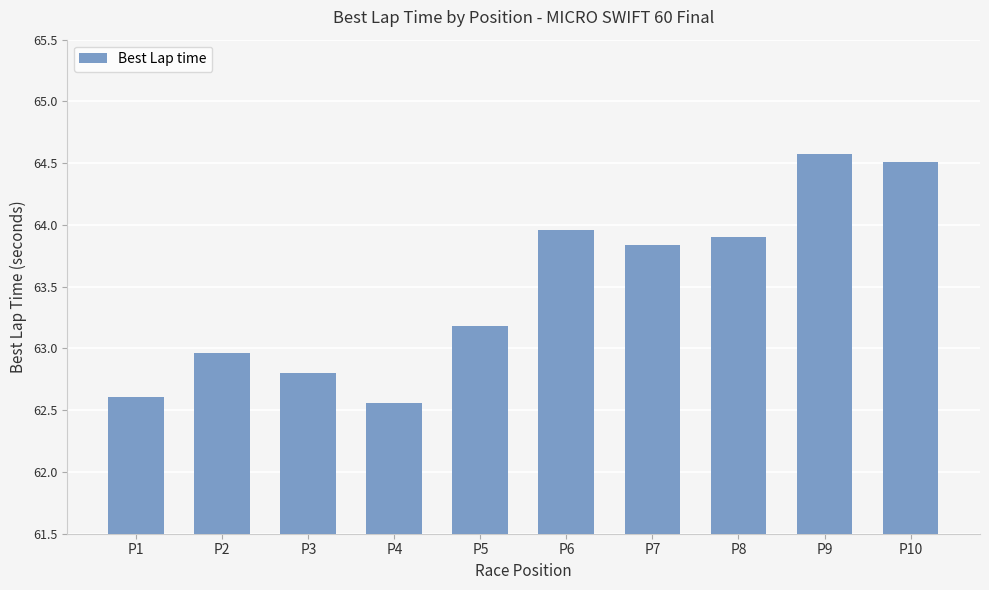

What is the difference between the second highest and second lowest values?

1.9